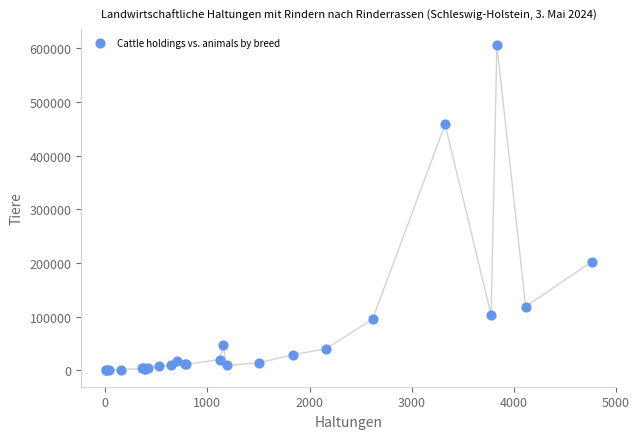

What Y value in the scatter plot is closest to 302914?

202856